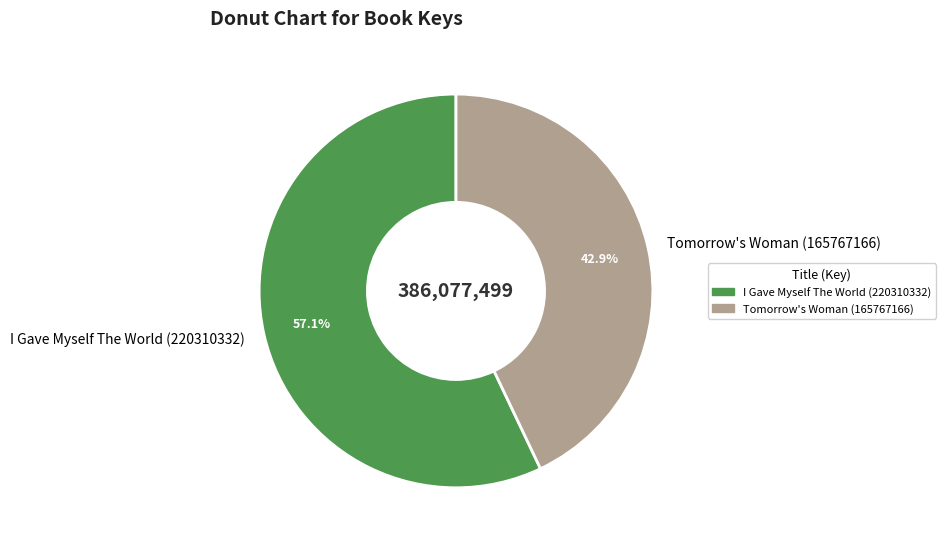

What is the smallest slice in the pie chart?

Tomorrow's Woman (165767166)